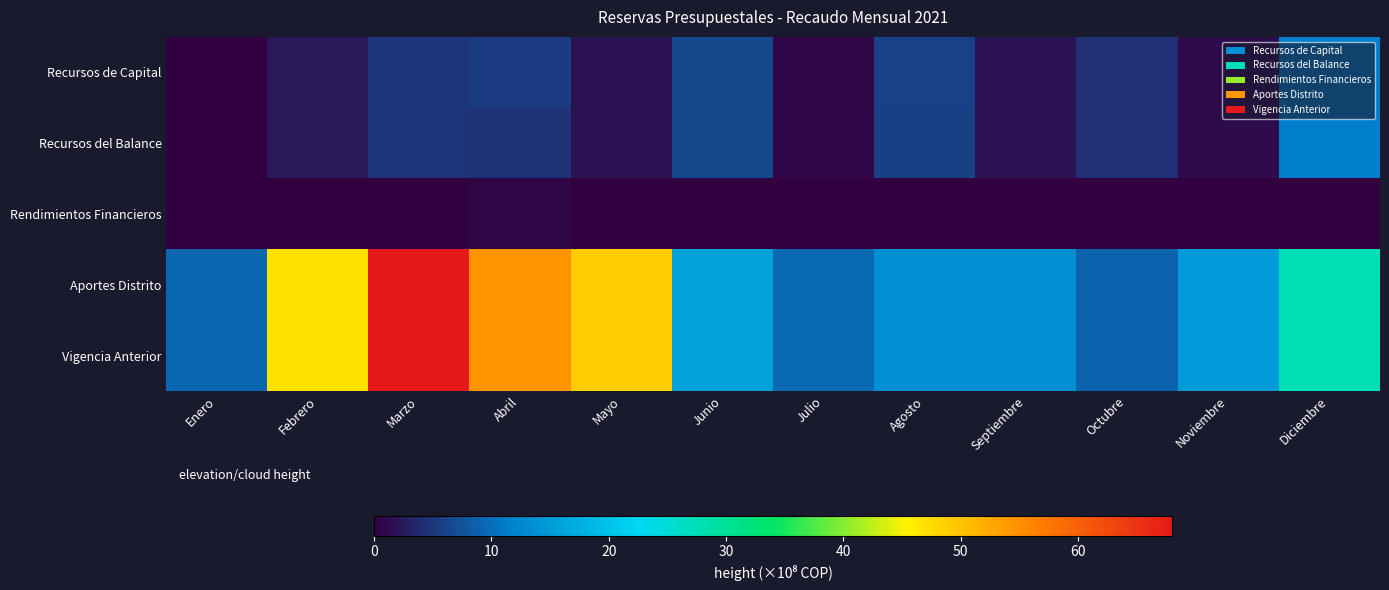

List the series in order of their peak value, lowest first.

Rendimientos Financieros, Recursos de Capital, Recursos del Balance, Aportes Distrito, Vigencia Anterior